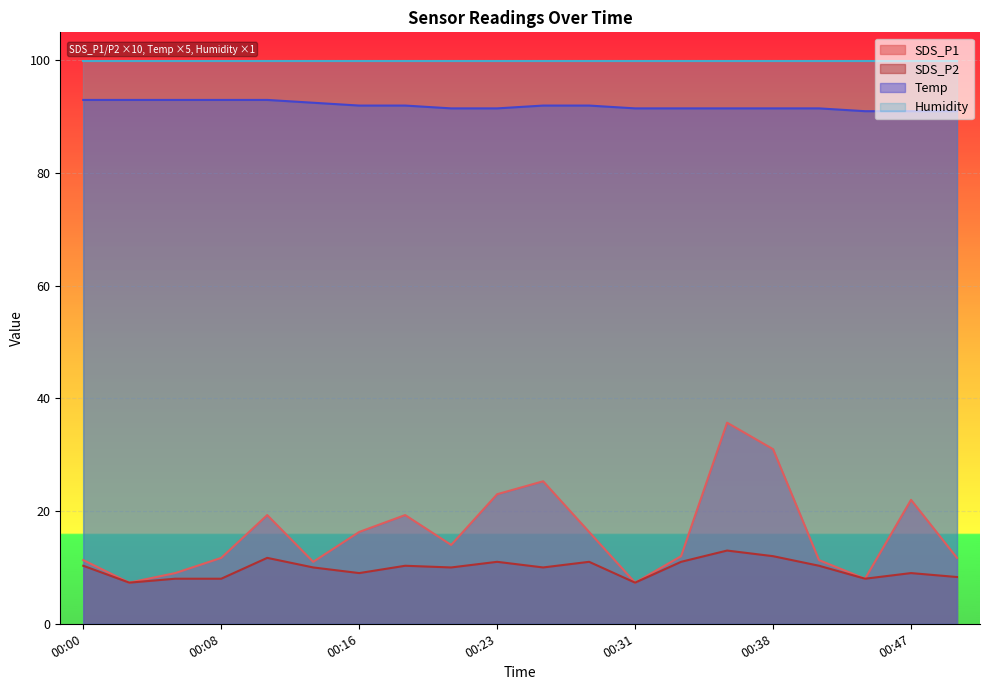

What is the spread (max minus min) of values at 00:47?

90.9